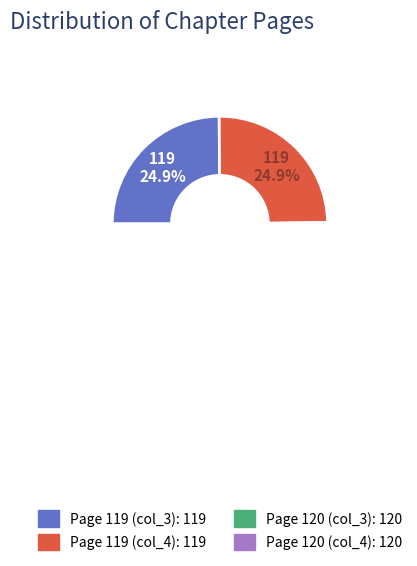

Is there a majority slice in this chart?

No